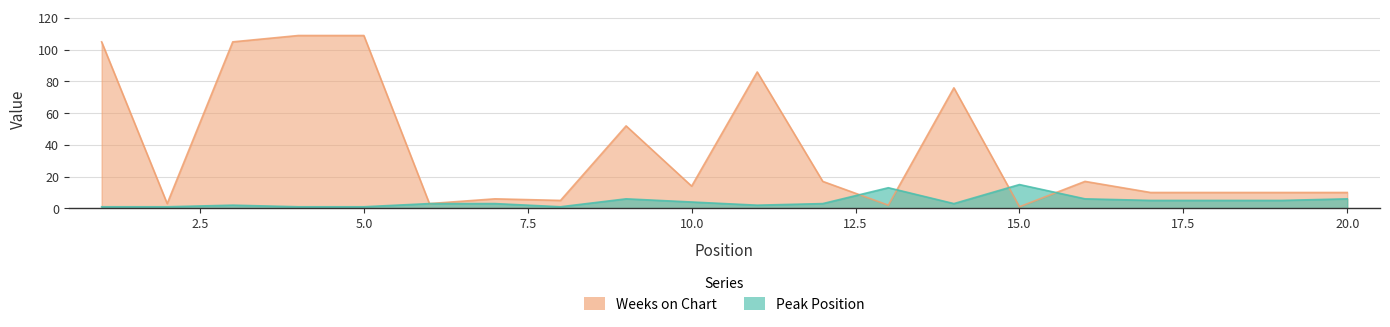

What is the smallest value displayed?

1